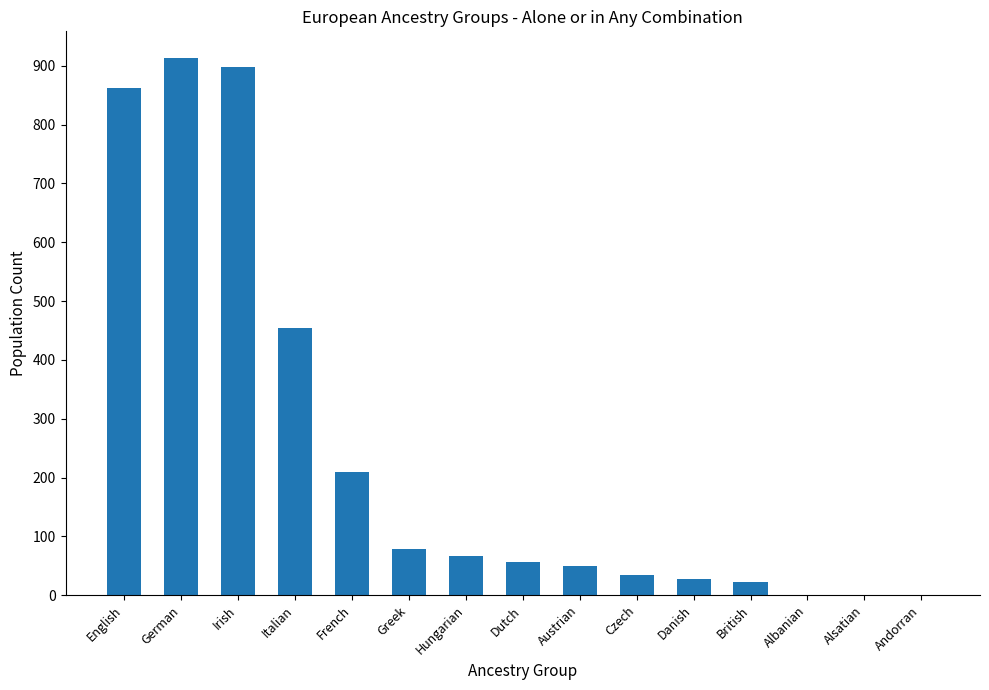

Which label corresponds to the largest value in the chart?

German